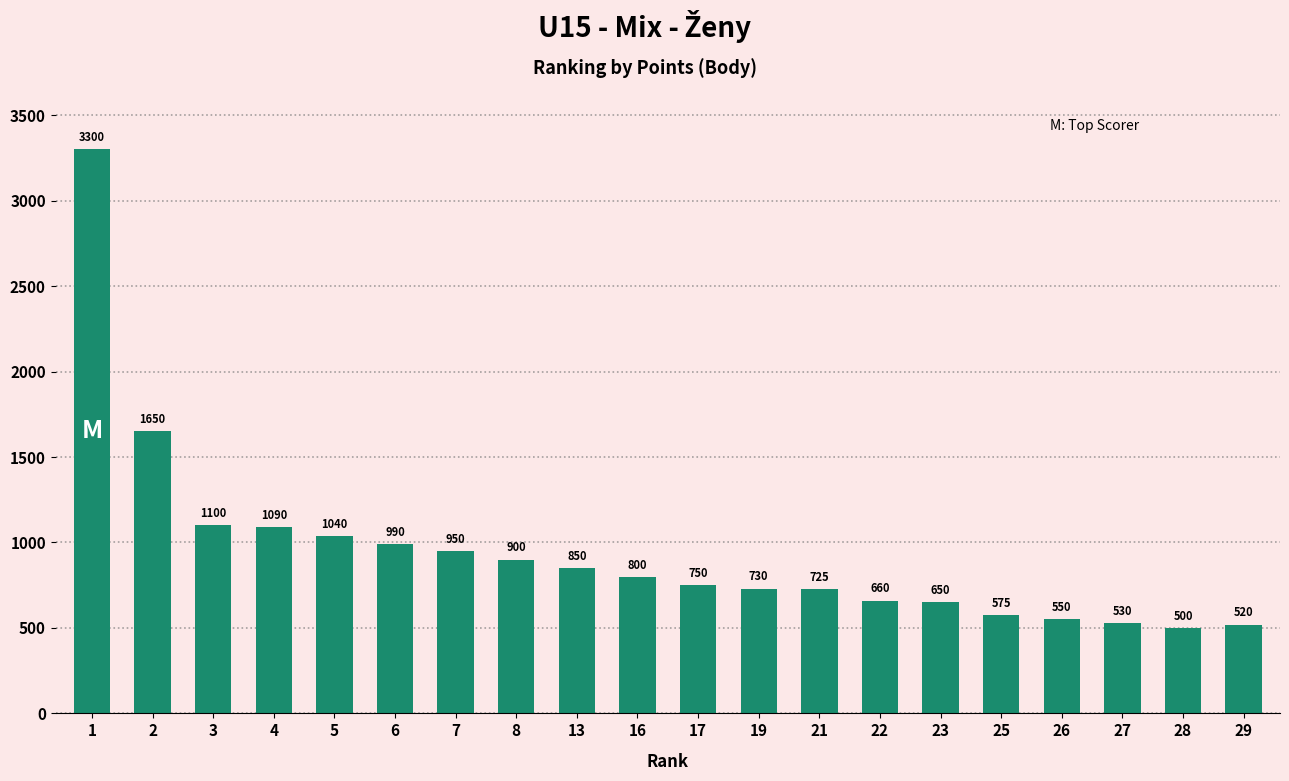

What is the value of the 15th bar from the left?

650